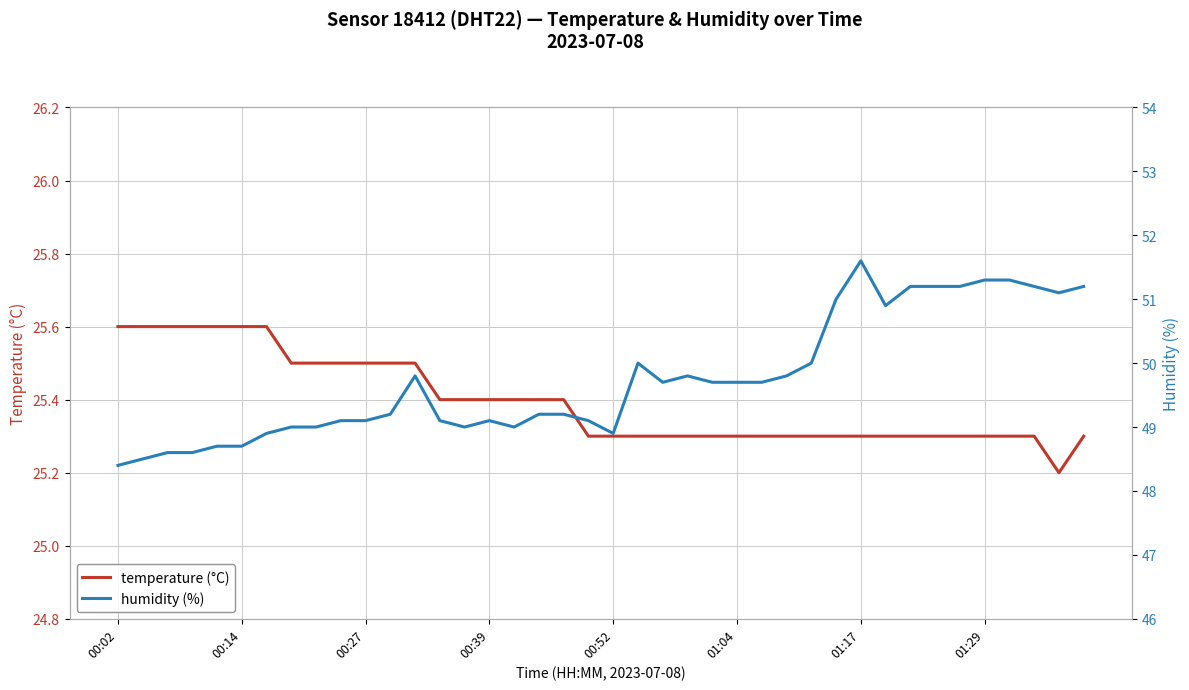

The temperature (°C) series shows 25.3 at 00:52. True or false?

True